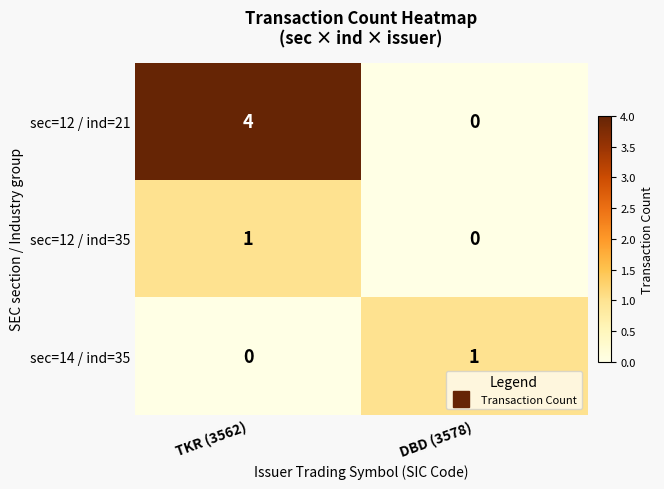

What is the sum of the sec=12 / ind=21 values at DBD (3578) and TKR (3562)?

4